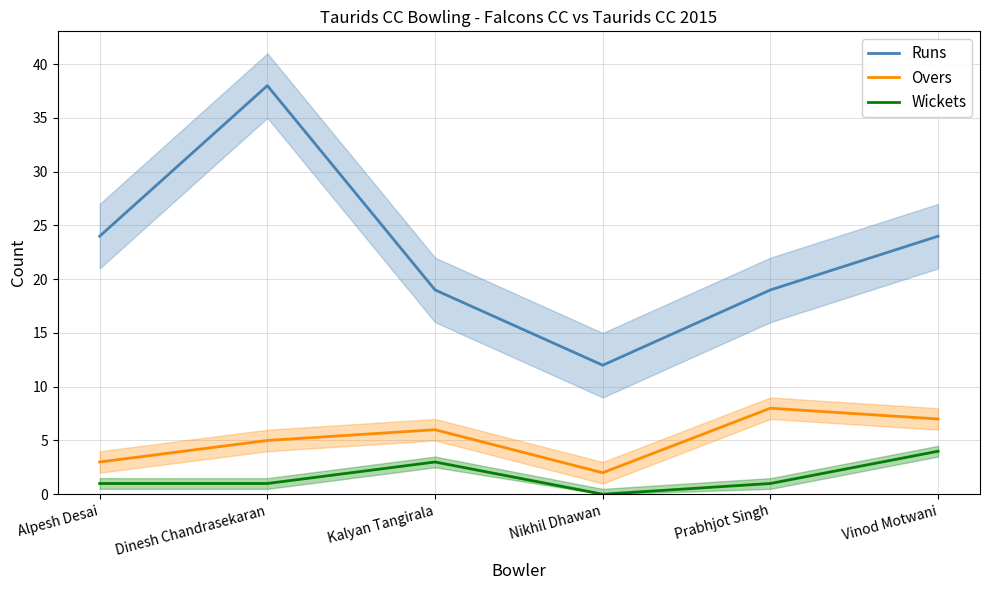

In Runs, how many points are higher than both neighbors (excluding endpoints)?

1